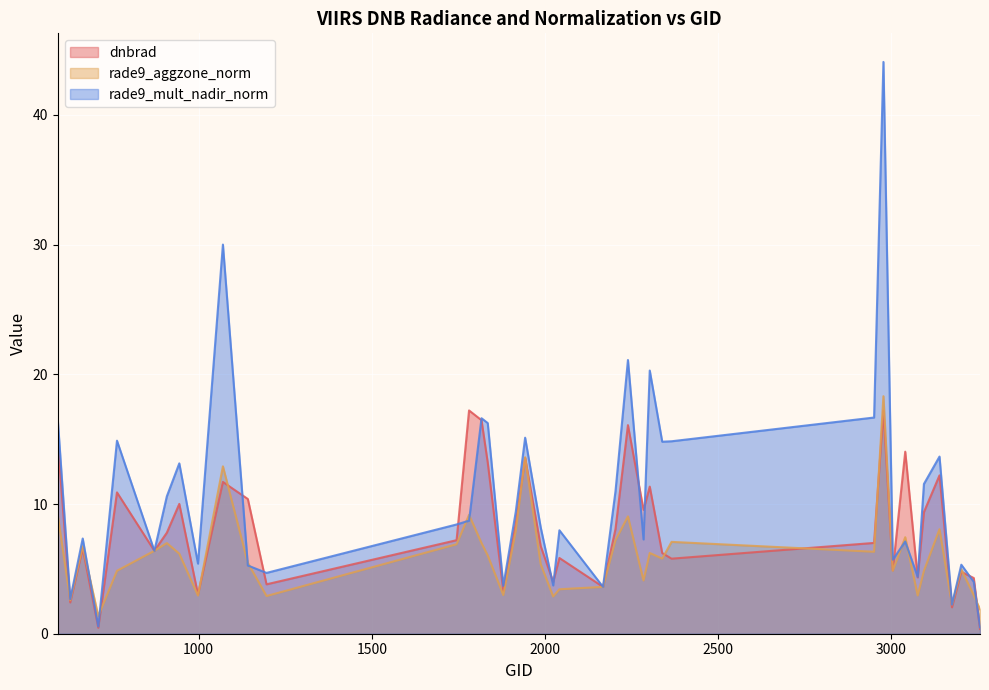

What is the maximum value for rade9_mult_nadir_norm?

44.1